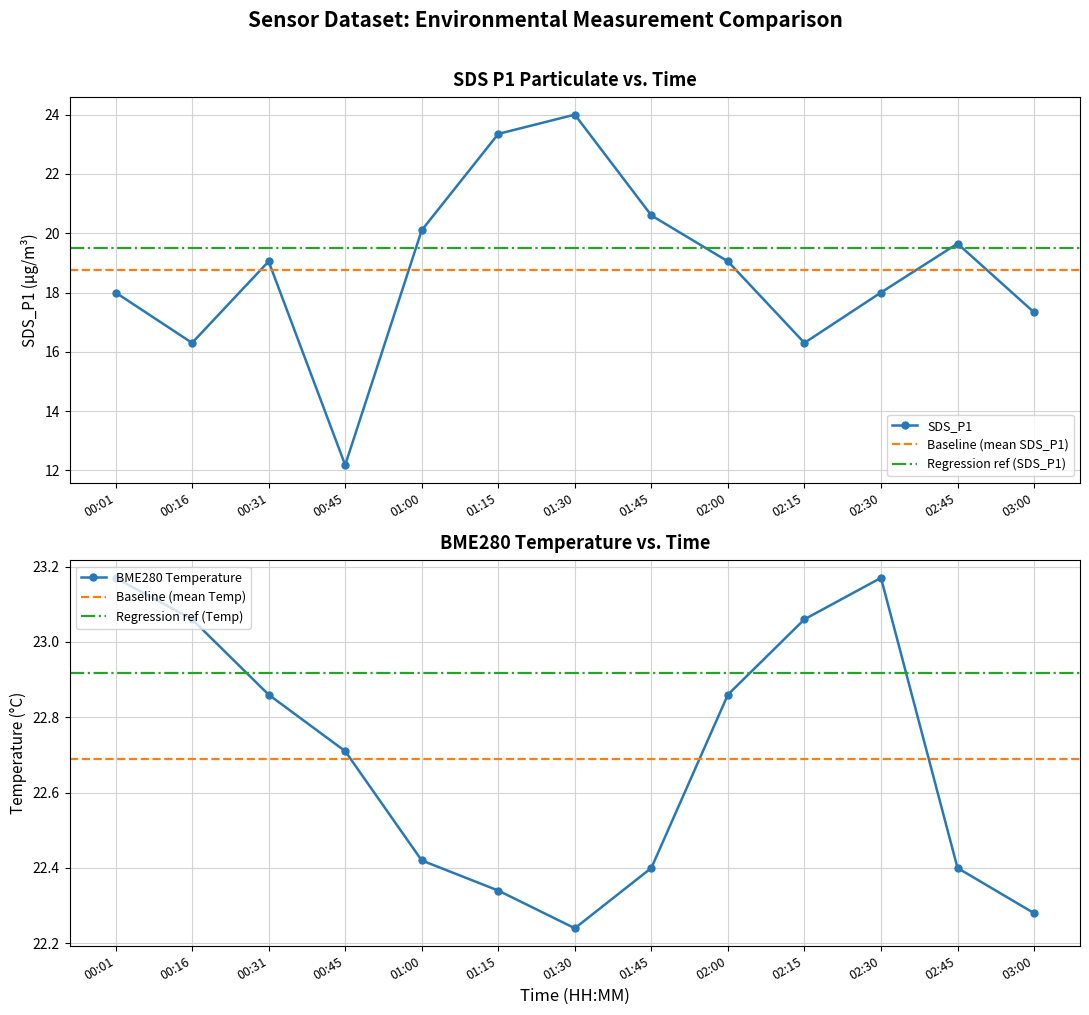

Reading left to right, what are all the values shown in this chart?

SDS_P1: 00:01=18.0	00:16=16.3	00:31=19.1	00:45=12.2	01:00=20.1	01:15=23.4	01:30=24.0	01:45=20.6	02:00=19.1	02:15=16.3	02:30=18.0	02:45=19.6	03:00=17.3
BME280_temperature: 00:01=23.2	00:16=23.1	00:31=22.9	00:45=22.7	01:00=22.4	01:15=22.3	01:30=22.2	01:45=22.4	02:00=22.9	02:15=23.1	02:30=23.2	02:45=22.4	03:00=22.3